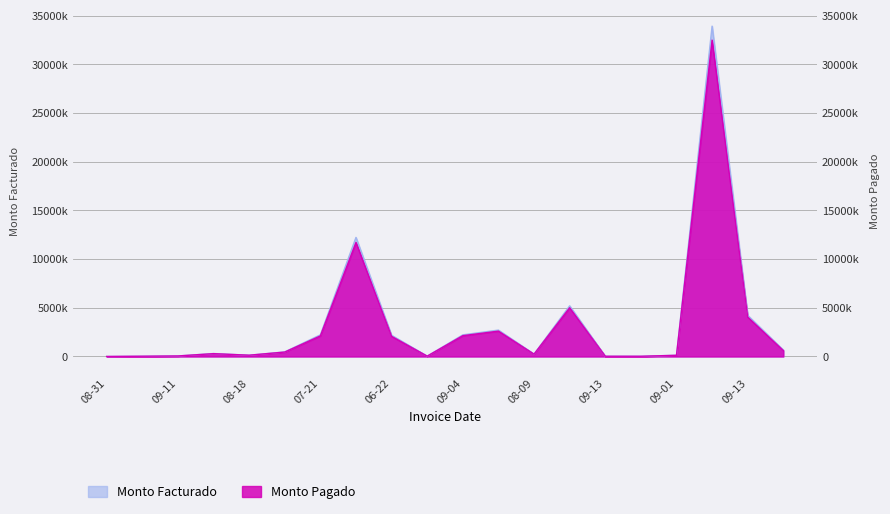

What is the smallest value displayed?

744.9